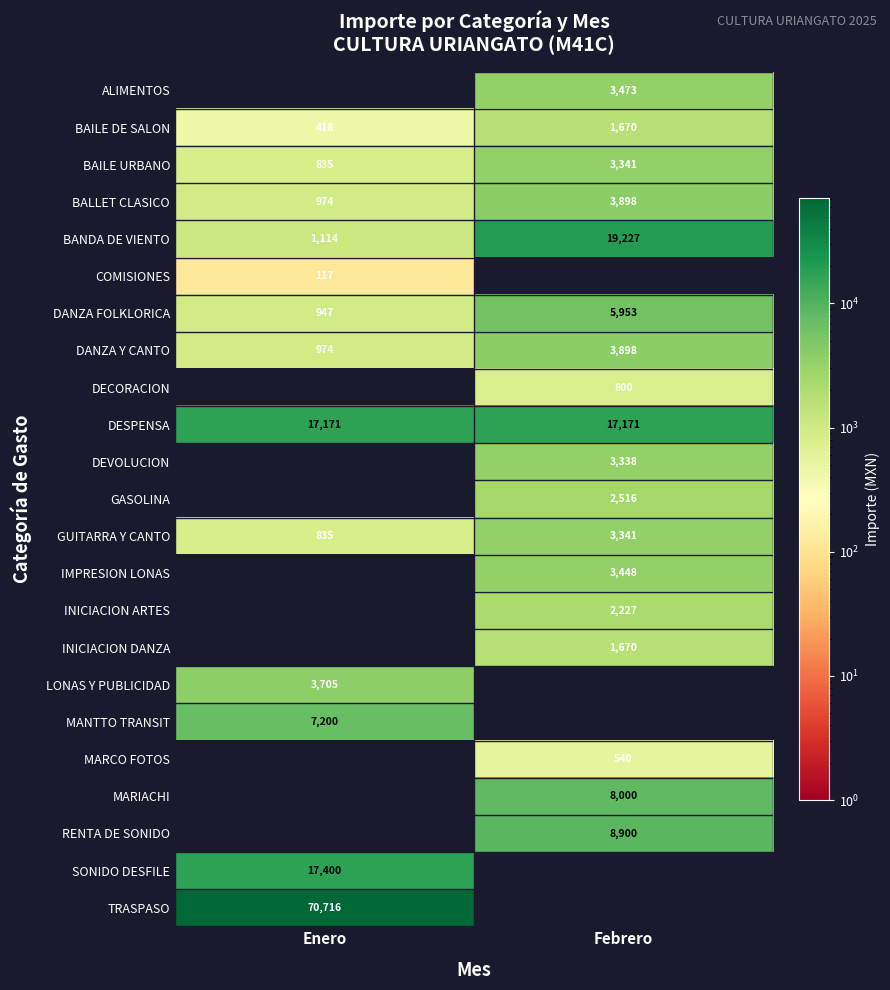

What is the sum of all DESPENSA values?

34342